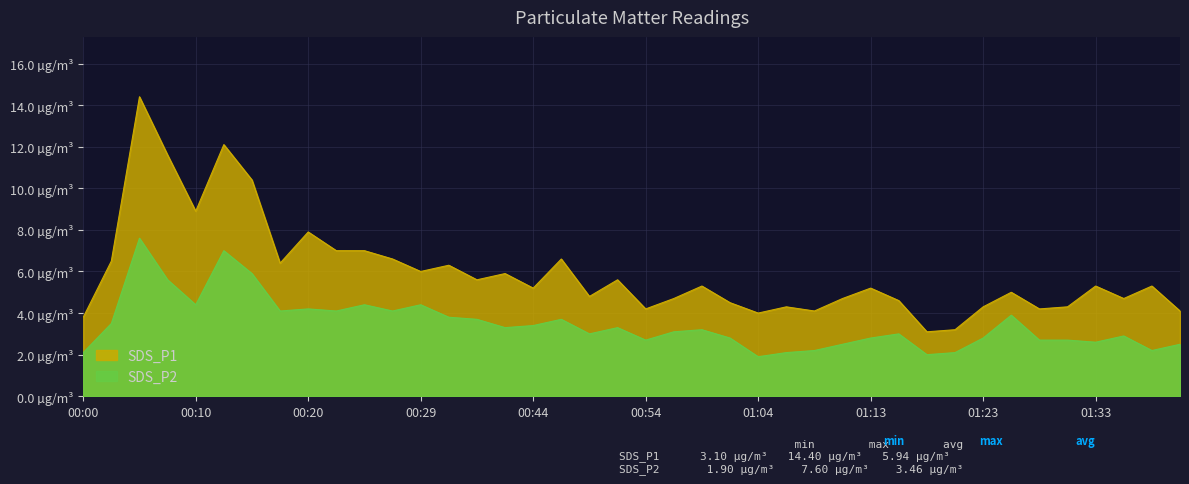

At which label is SDS_P1 closest to 8?

00:20